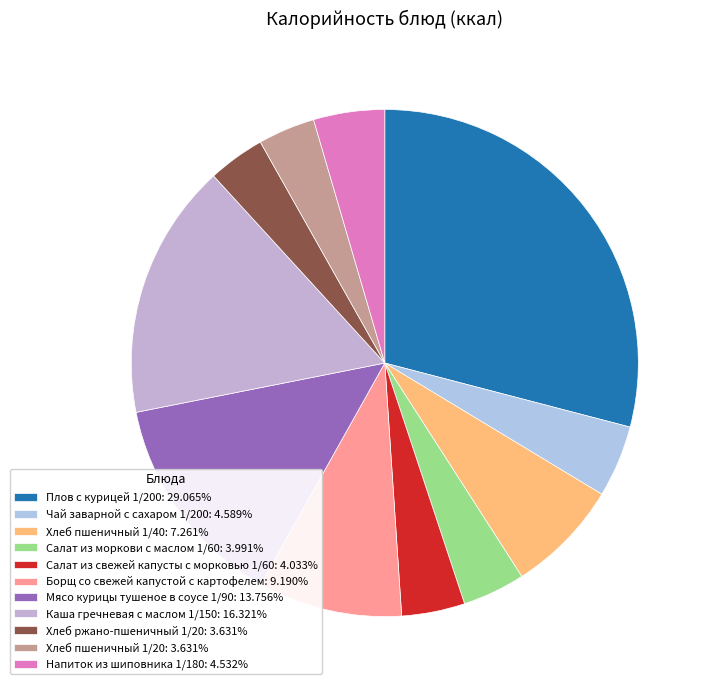

How many segments does this pie chart have?

11